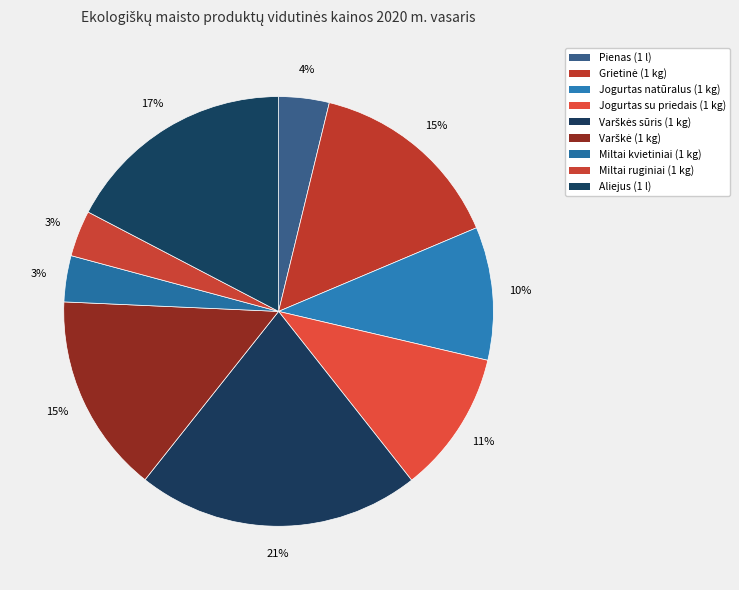

Which slice is the largest?

Varškės sūris (1 kg)